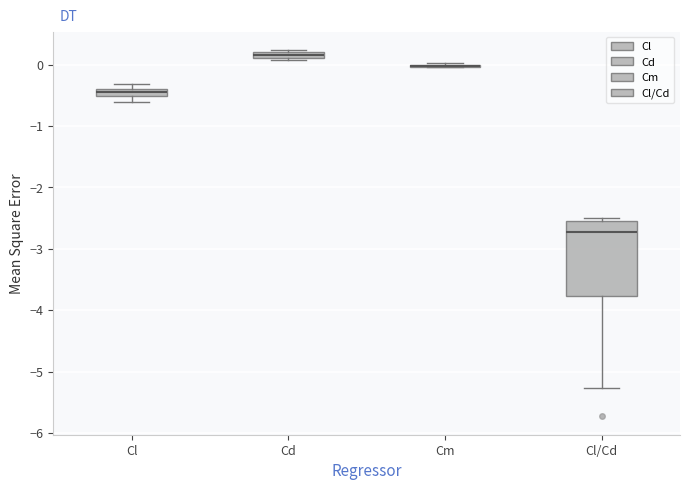

Which box is the tallest, from its lower edge to its upper edge?

Cl/Cd